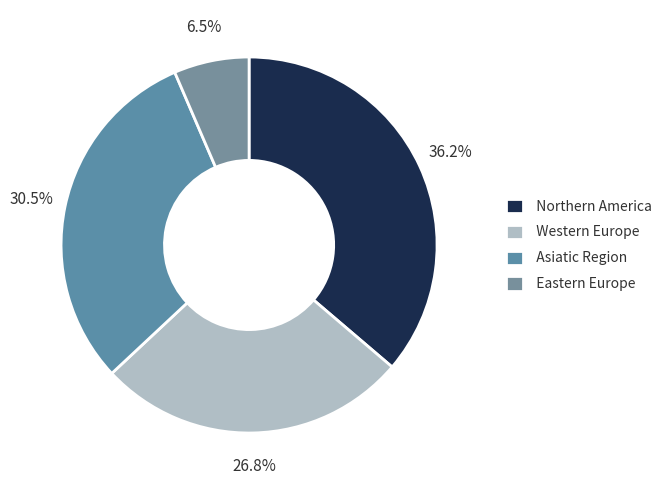

Count the number of slices in the pie.

4